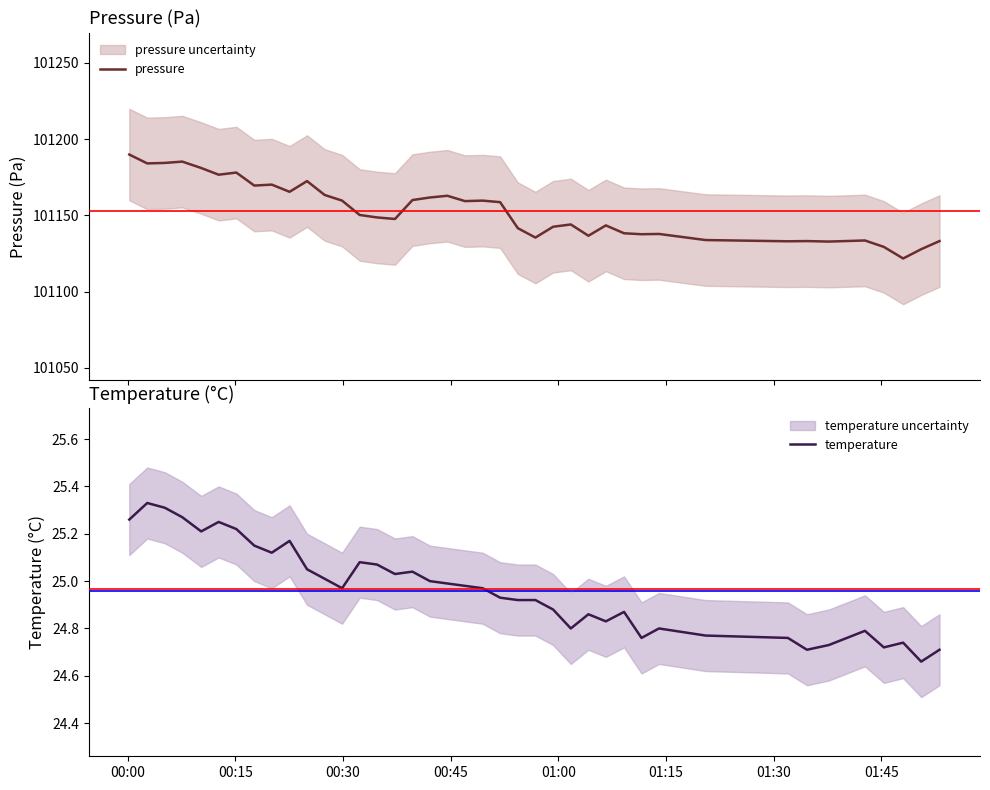

Which series has the widest spread of values?

pressure